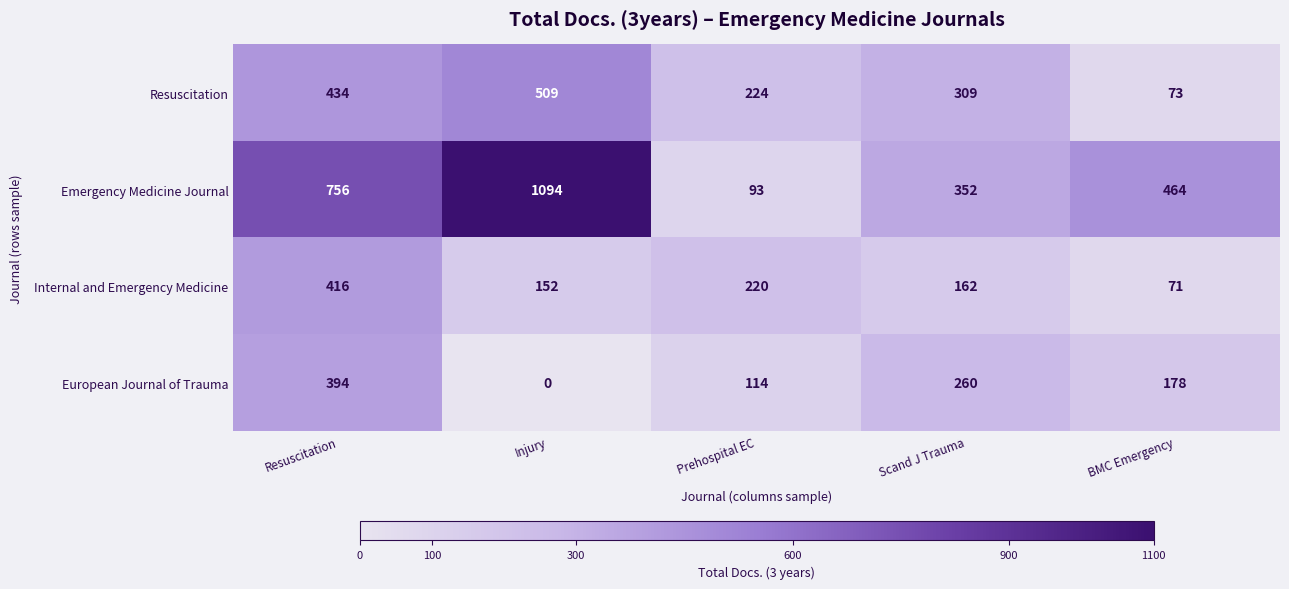

Between Prehospital EC and Scand J Trauma, which series saw the biggest shift?

Emergency Medicine Journal